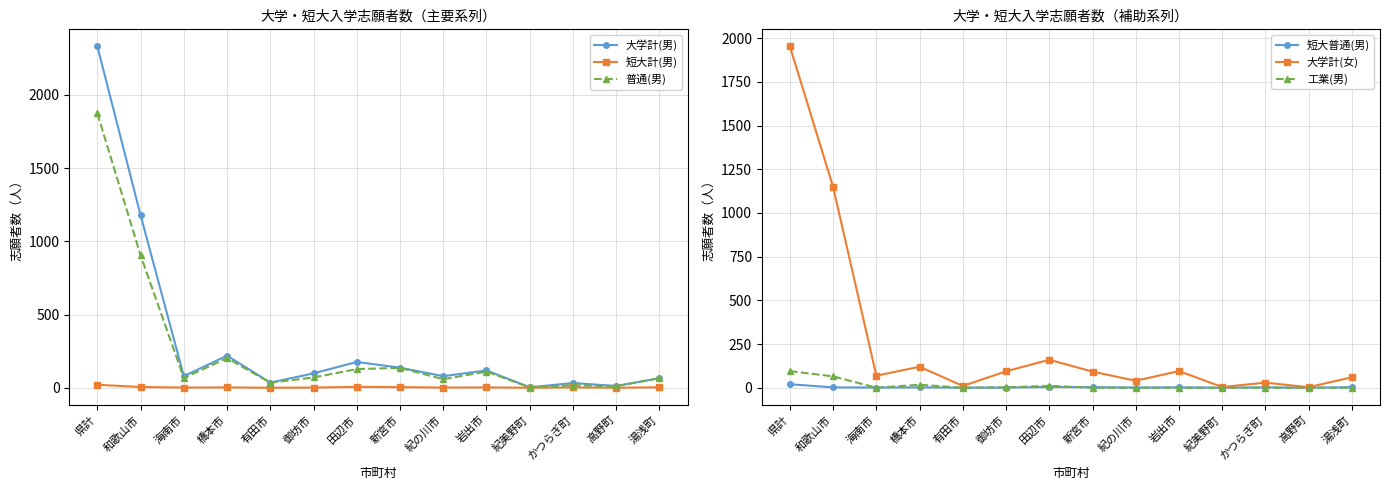

Does the chart have visible grid lines?

Yes